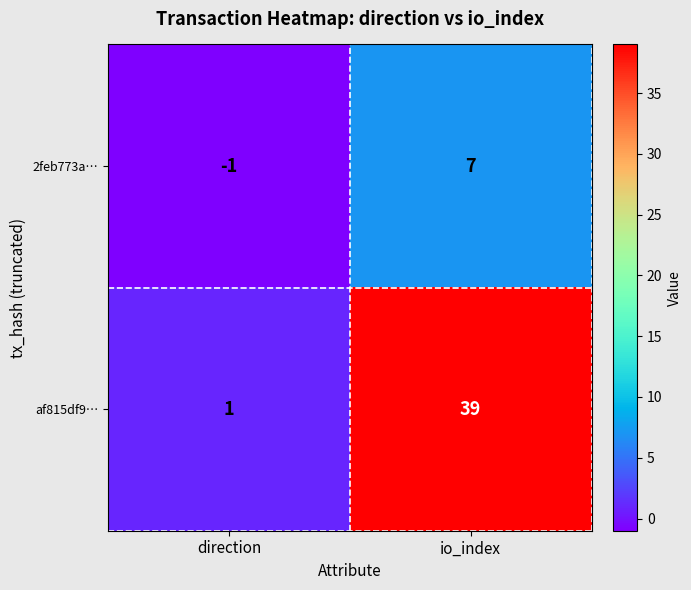

What is the difference between the highest and lowest values at direction?

2